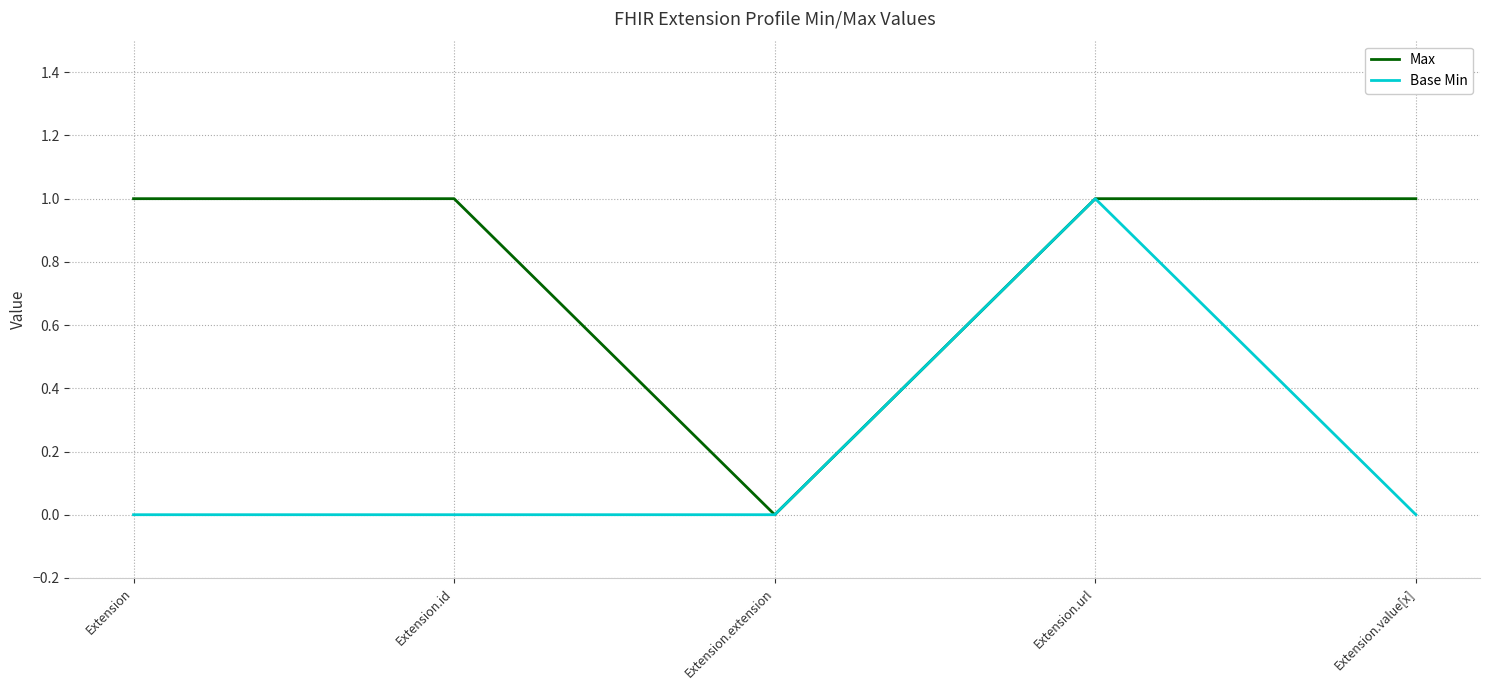

Which series changed the most between Extension.id and Extension.url?

Base Min